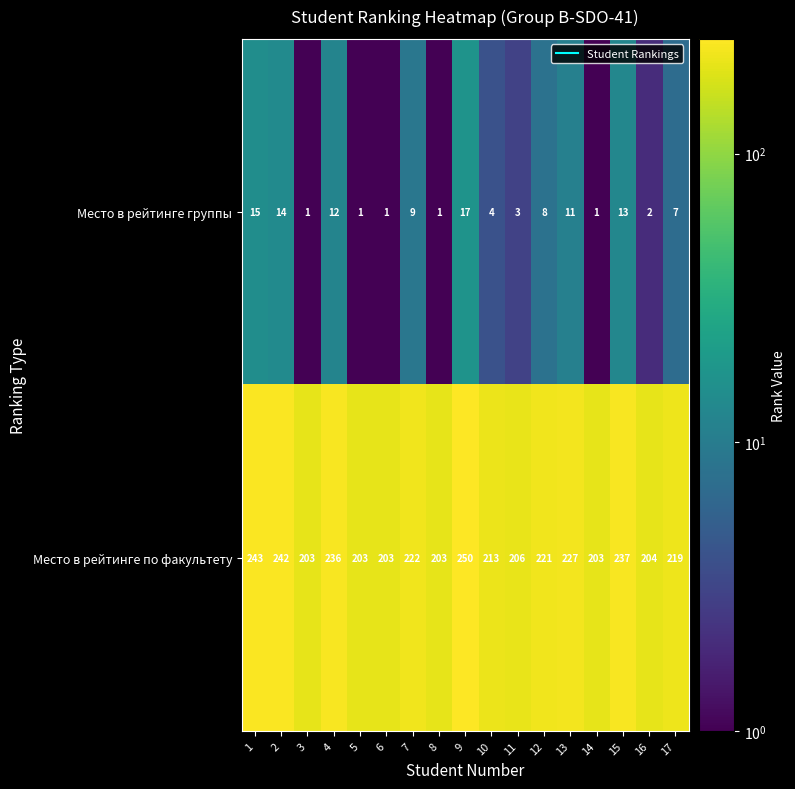

What is the approximate value of Место в рейтинге по факультету at 8?

203